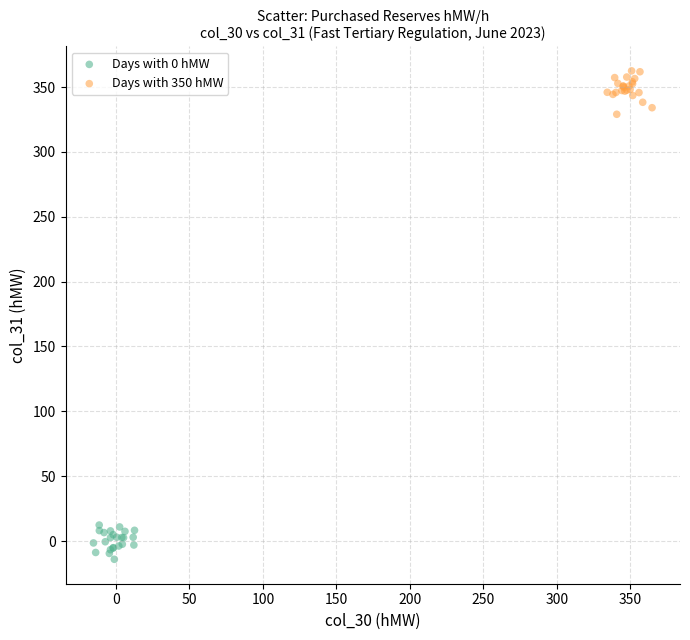

Which series contains the lowest Y value?

Days with 0 hMW